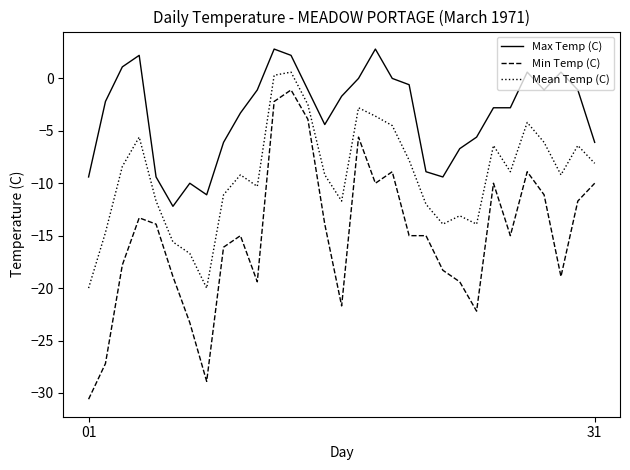

What is the average value of the Min Temp (C) series?

-15.1